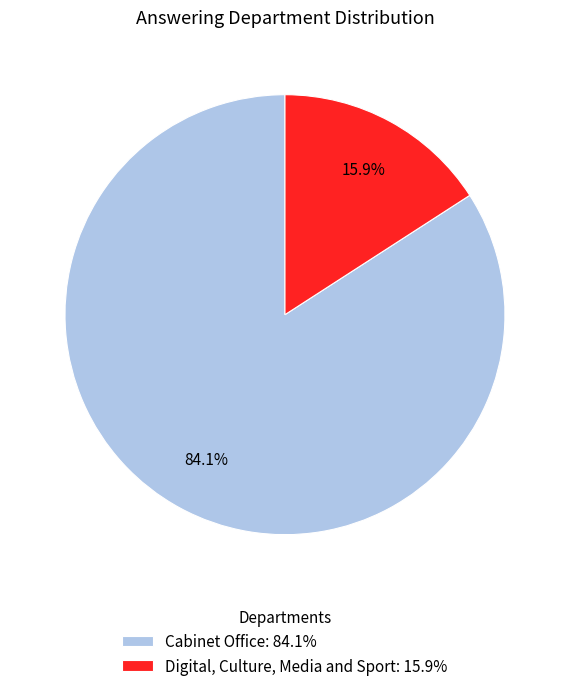

Do Digital, Culture, Media and Sport and Cabinet Office together represent more than half of the pie?

Yes